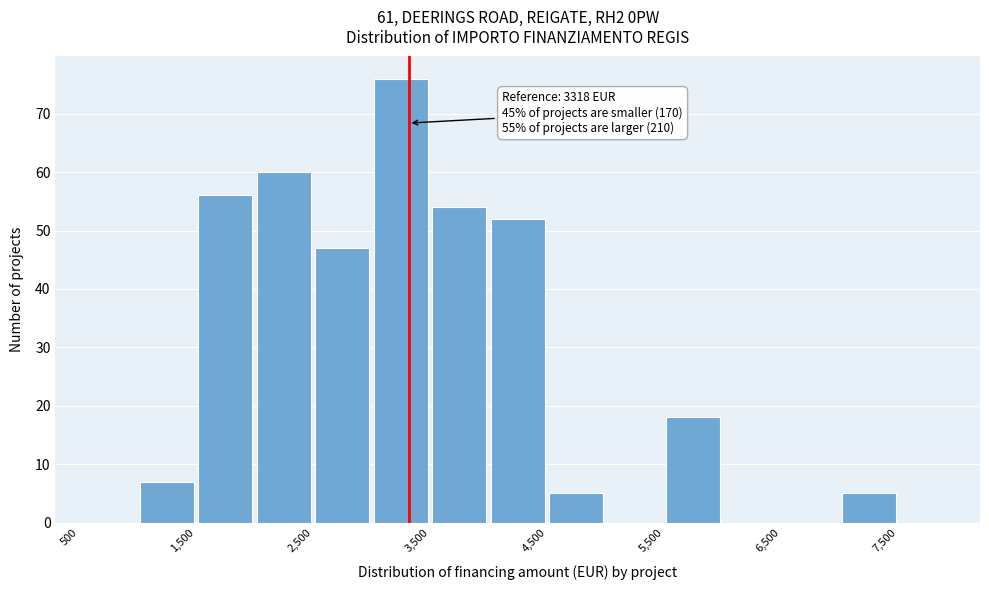

Which range on the x-axis has the tallest bar?

3000 to 3500